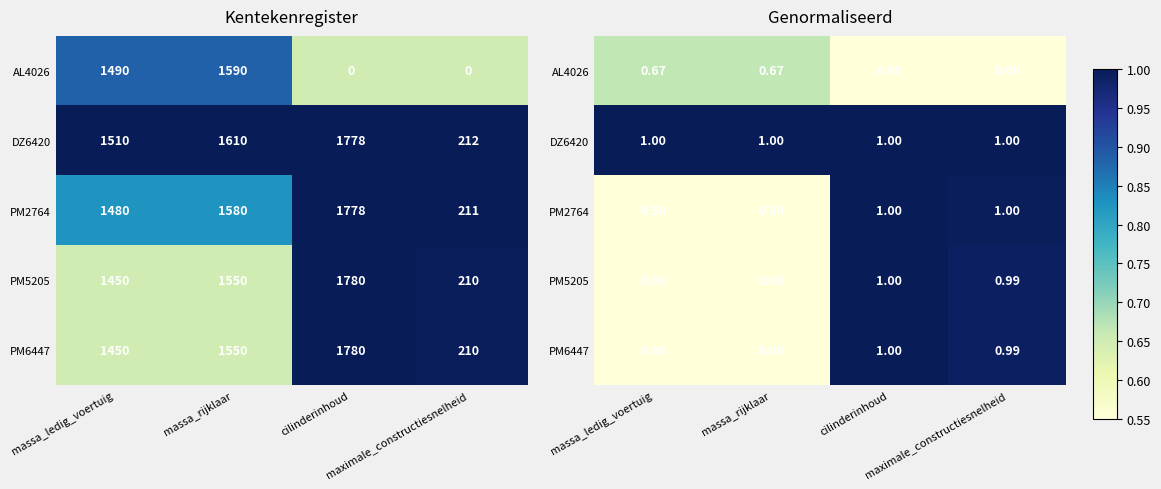

The AL4026 series shows 0.0 at maximale_constructiesnelheid. True or false?

True